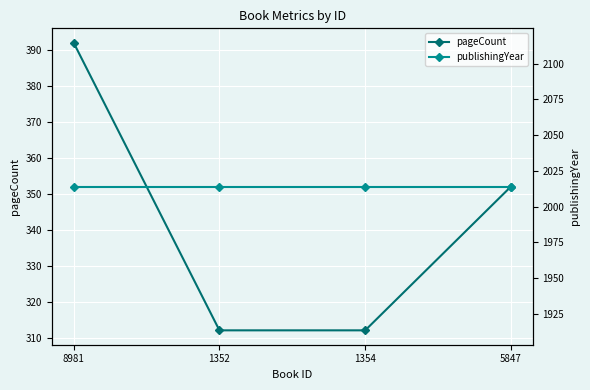

What is the smallest value displayed?

312